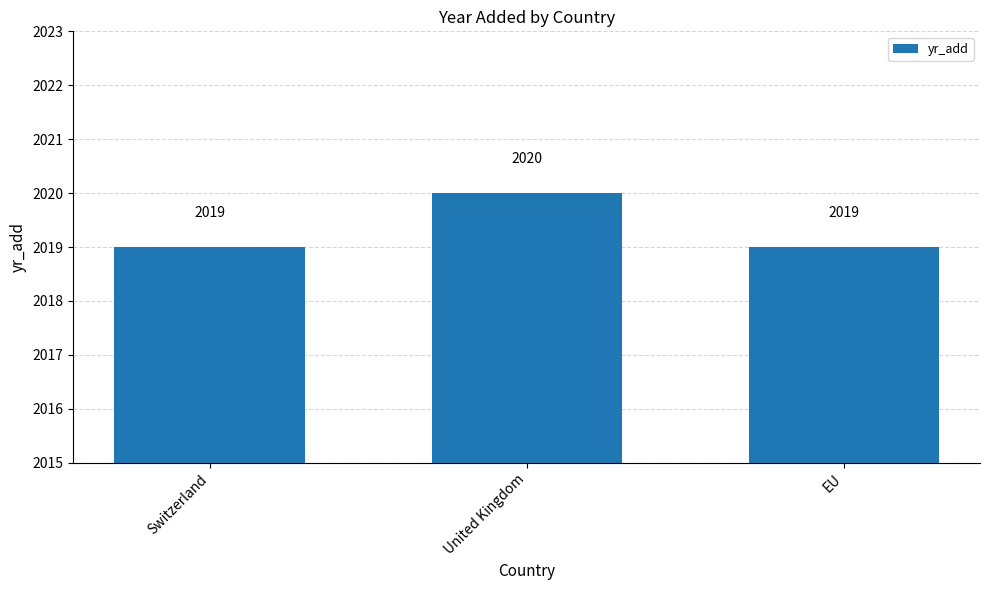

Which category has the highest value across all series?

United Kingdom